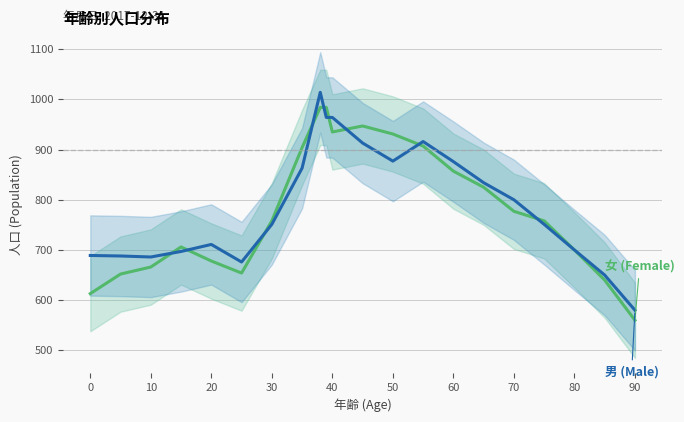

True or false: 男 (Male) and 女 (Female) intersect in this chart.

True